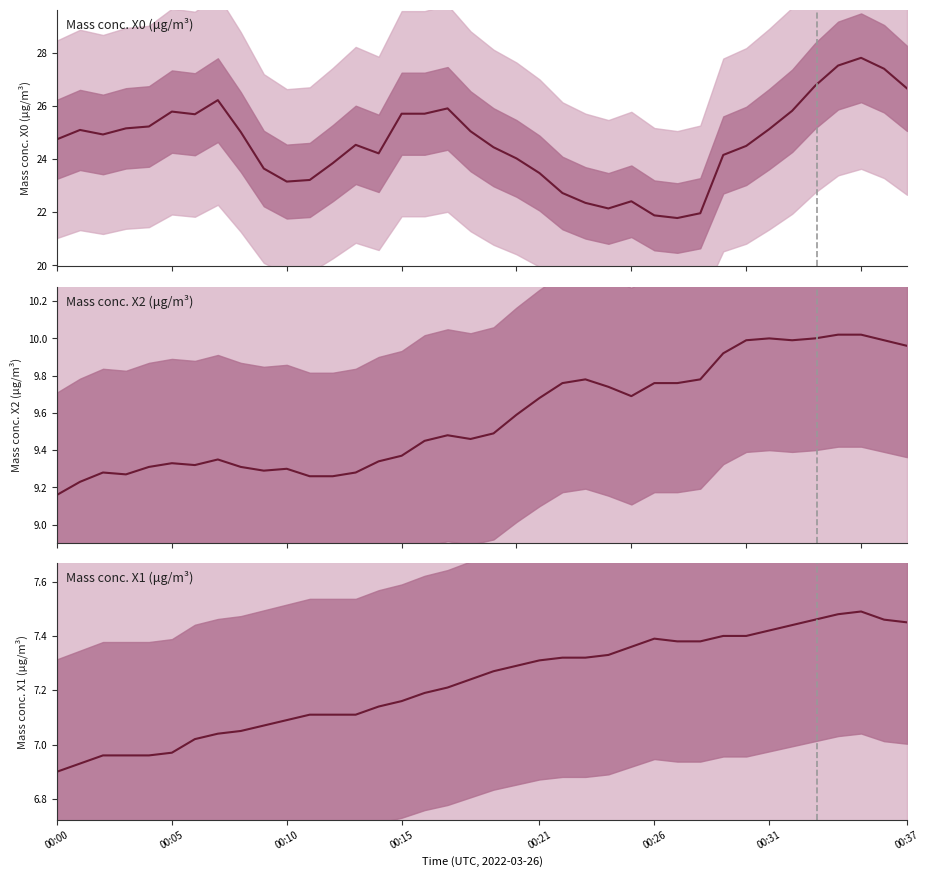

Does the chart have visible grid lines?

No